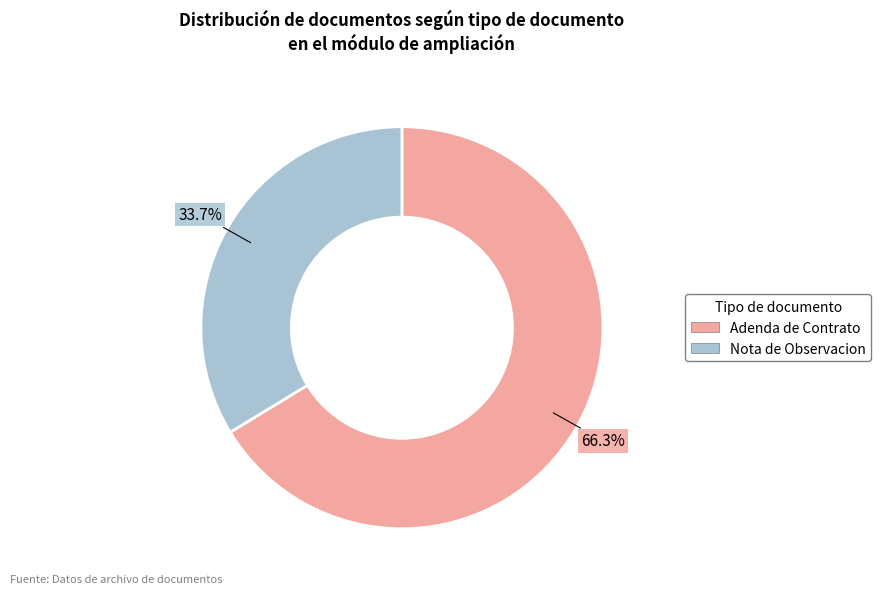

To the nearest percent, what is the difference between the largest and smallest slice percentages?

33%